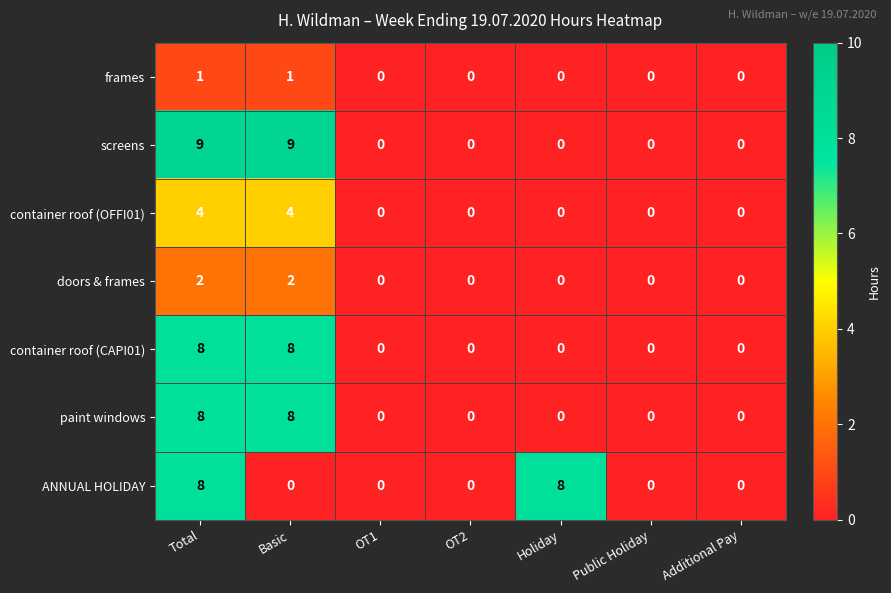

What value does the screens series have at Total?

9